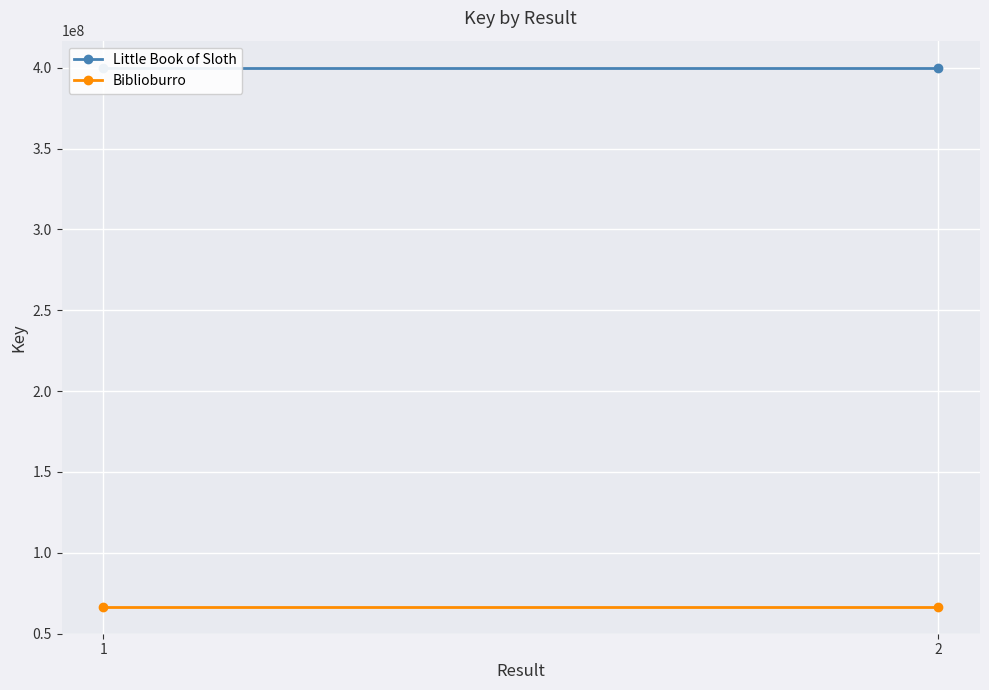

Which series has the widest spread of values?

Little Book of Sloth